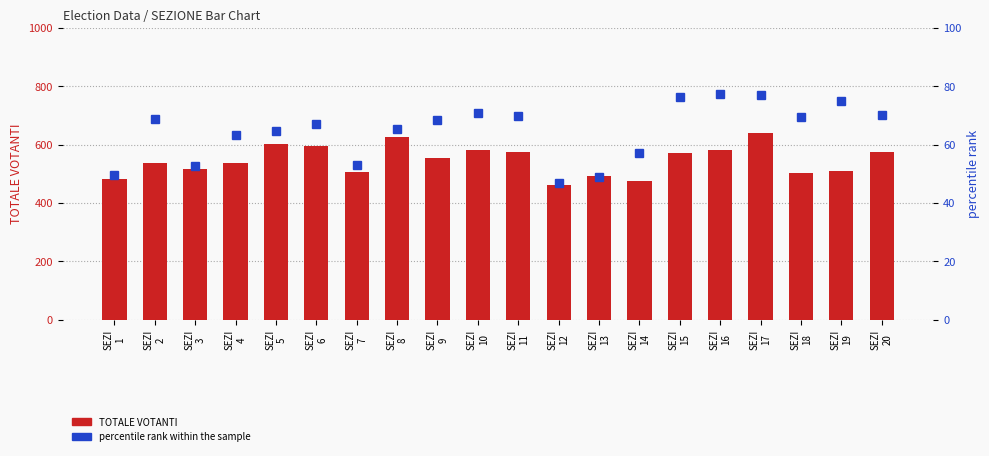

How many values in the percentile rank within the sample series exceed 68?

10